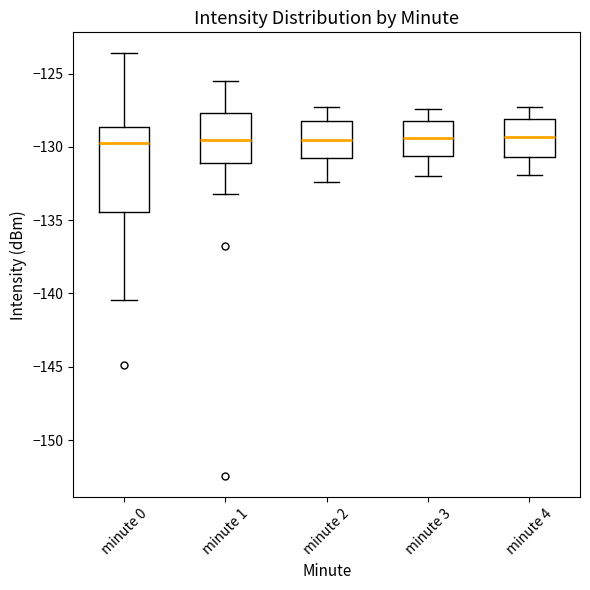

Comparing the boxes themselves (not the whiskers), which one is the tallest?

minute 0